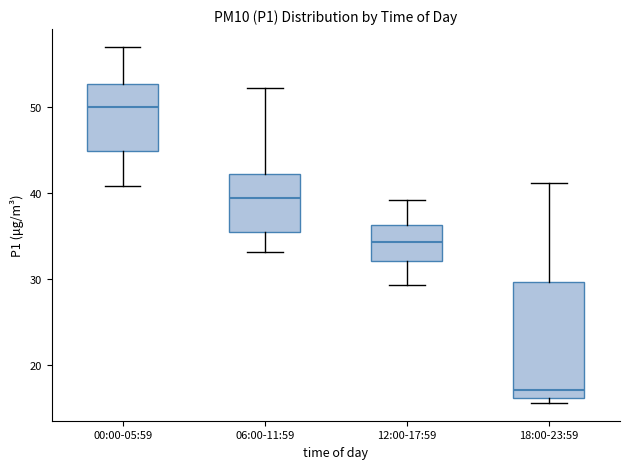

Where is the lower edge of the box for 18:00-23:59 on the y-axis? The values are not printed on the chart, so give them approximately, as read against the axis.

16